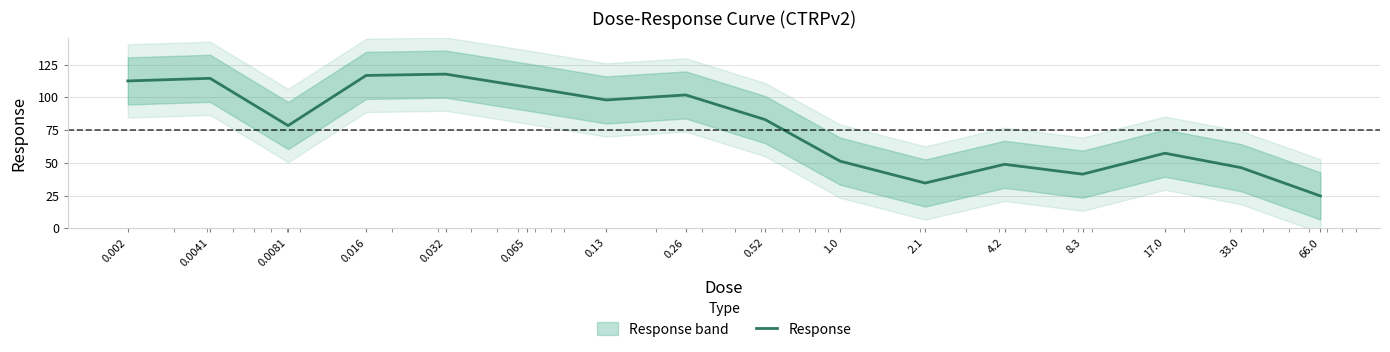

How many values exceed 82?

8